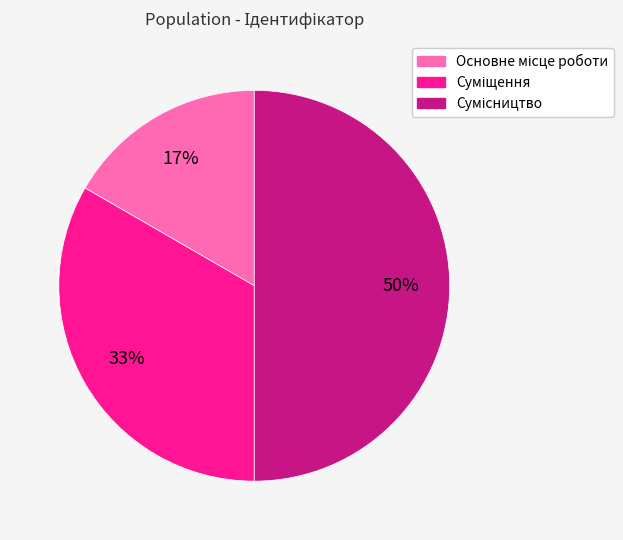

To the nearest percent, what is the average slice percentage?

33%